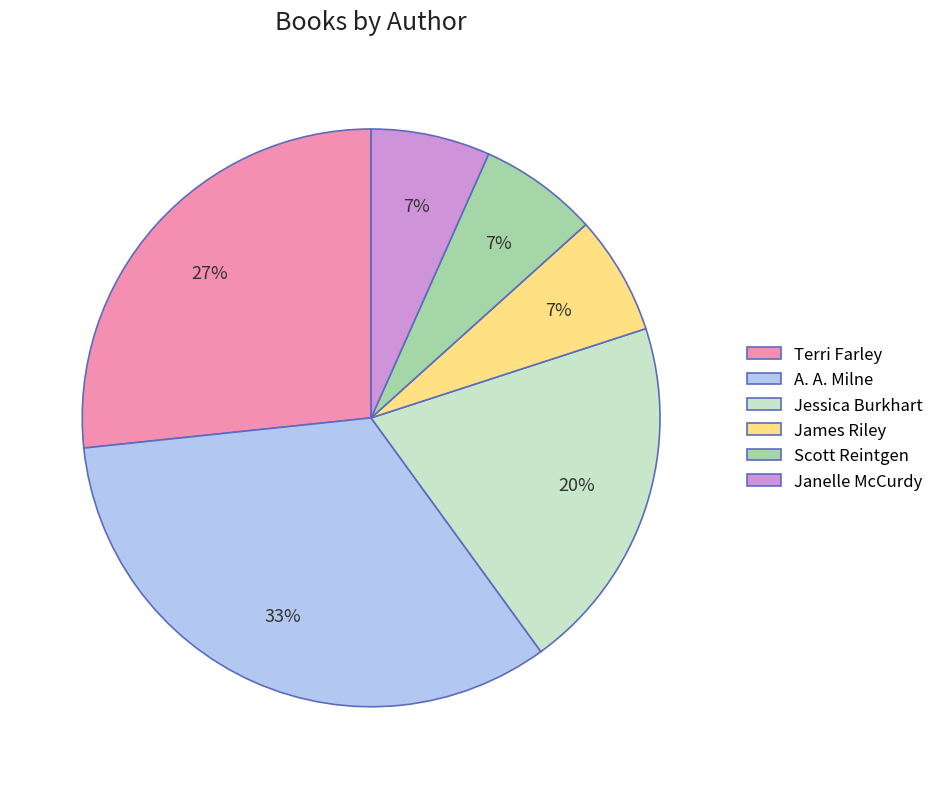

Combined, do James Riley and Jessica Burkhart account for over 50%?

No